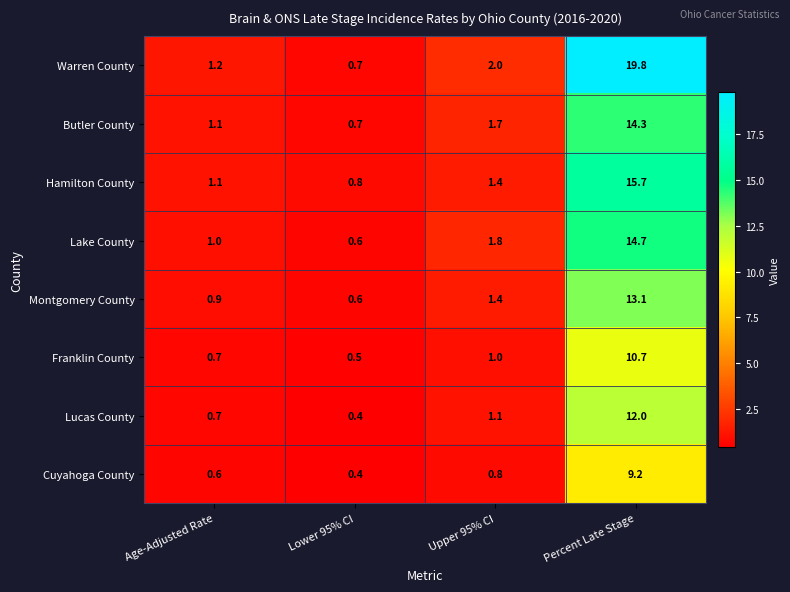

At how many categories does at least one series exceed 4?

1